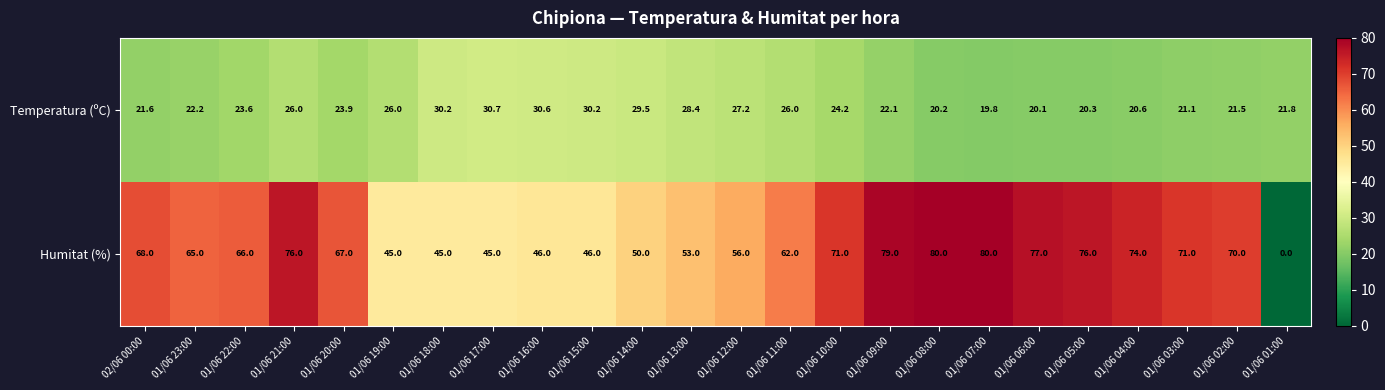

What is the difference between the second highest and second lowest values in the Humitat (%) series?

35.0